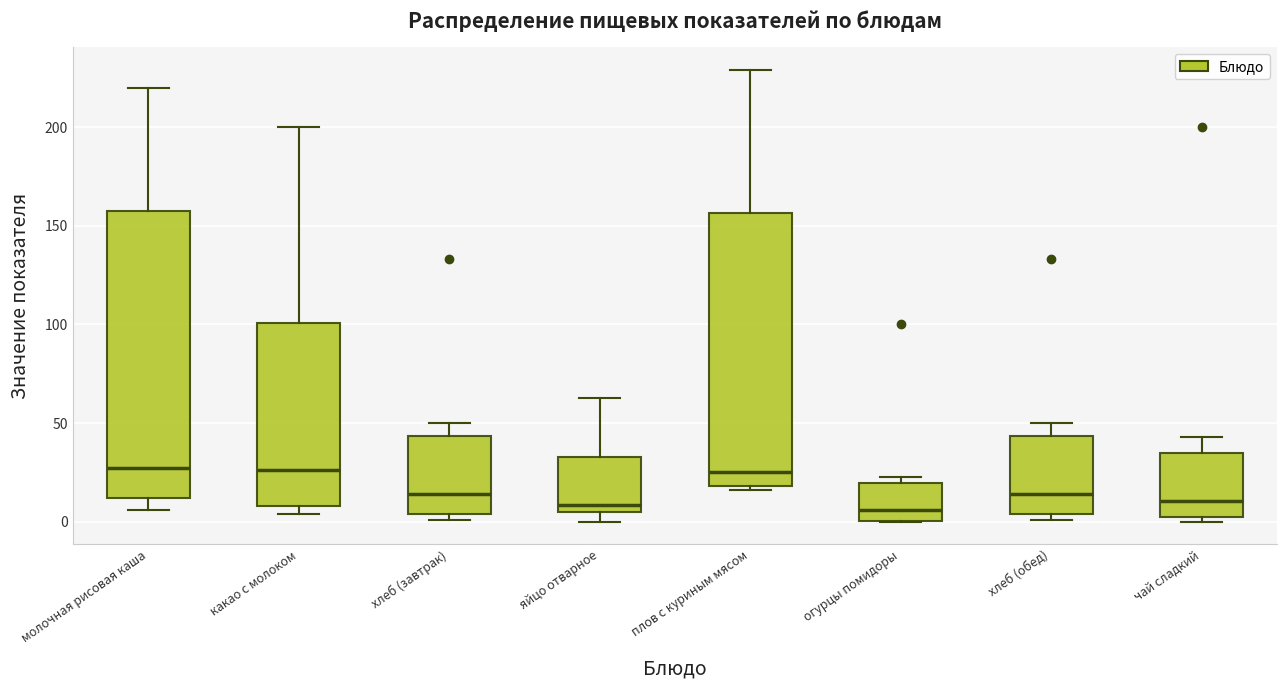

Which box is the tallest, from its lower edge to its upper edge?

молочная рисовая каша